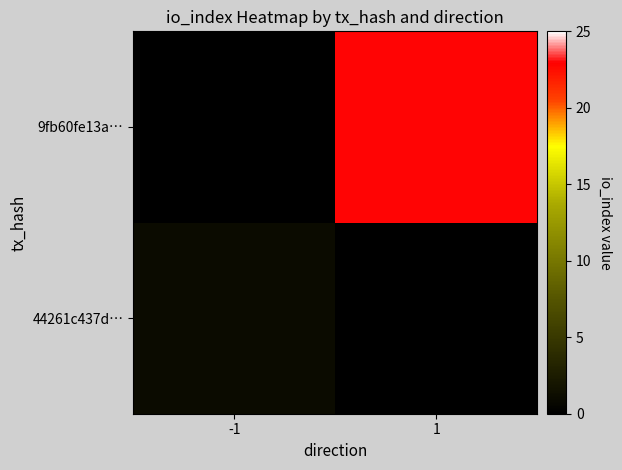

Reading right to left, list all the values displayed in this chart.

44261c437d…: 1=0	-1=1
9fb60fe13a…: 1=23	-1=0